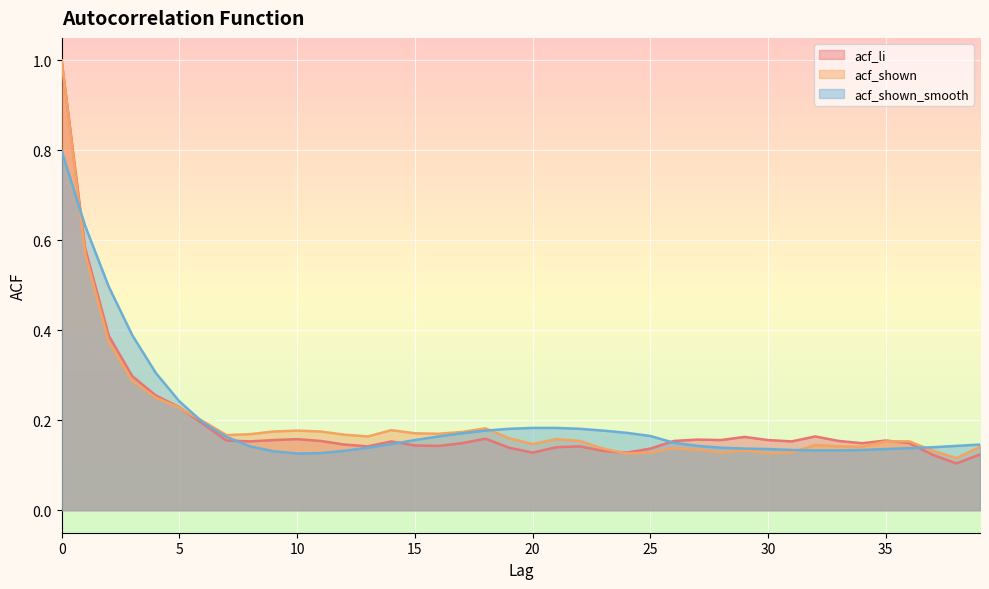

True or false: acf_li and acf_shown_smooth cross at least once.

True